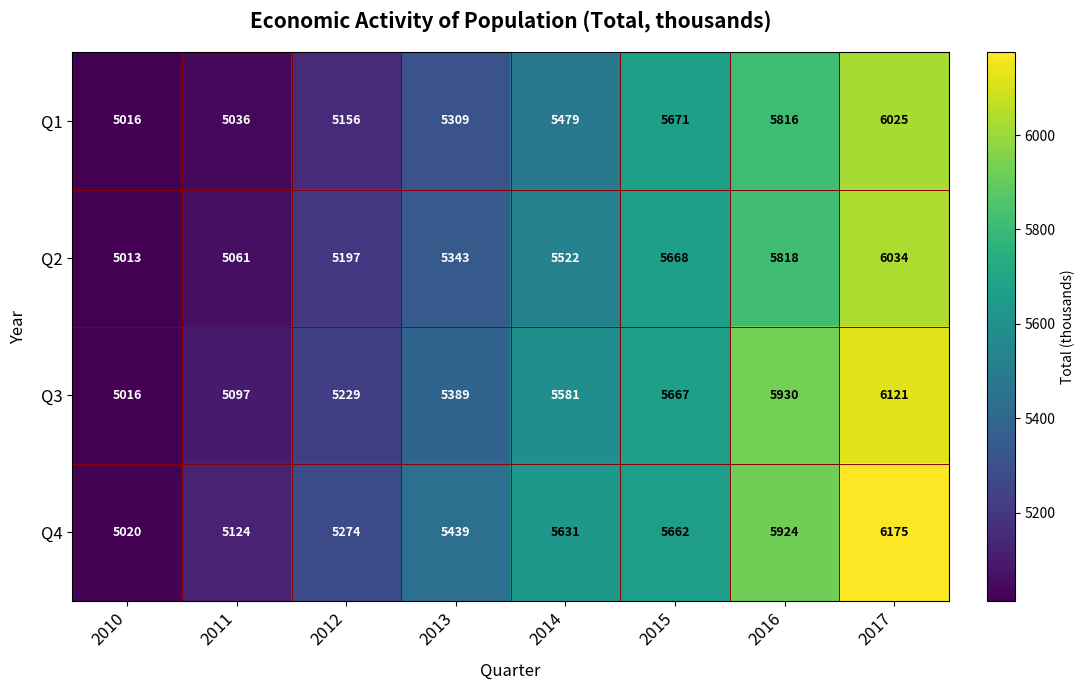

What is the total value across all series at 2012?

20856